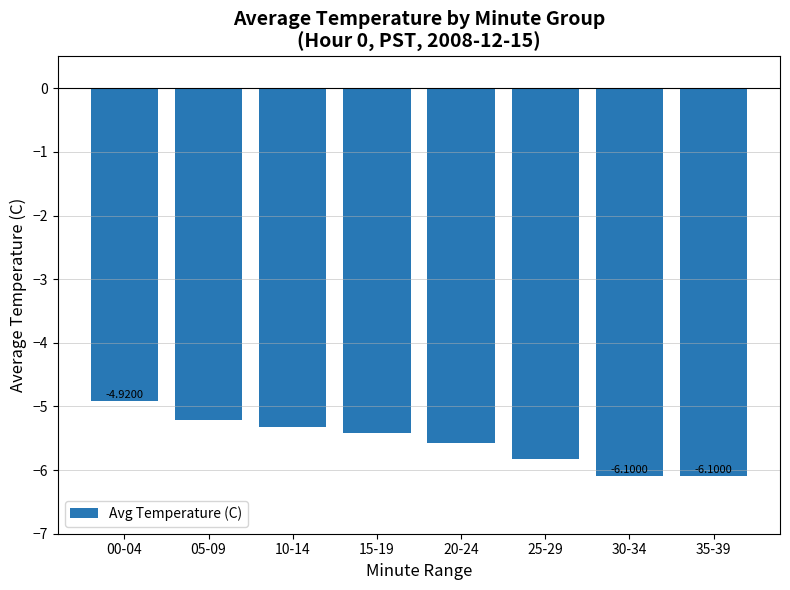

How many data points are above -5?

1